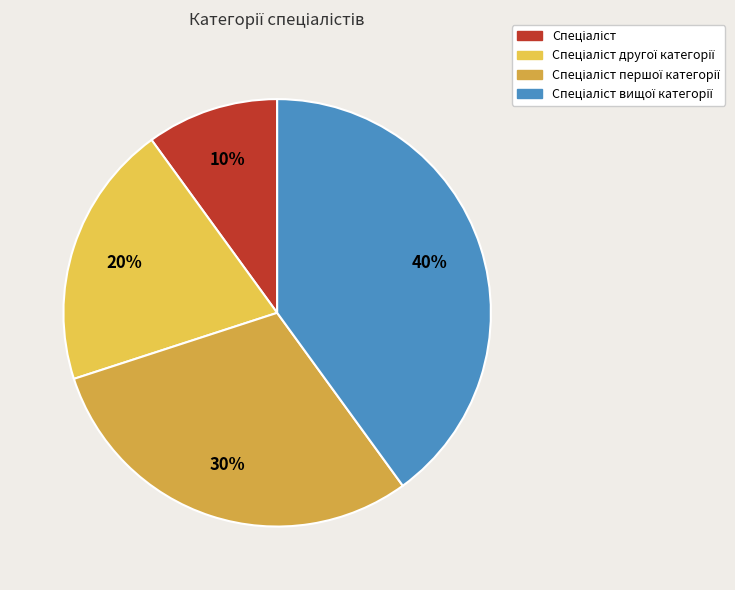

Does Спеціаліст другої категорії represent more than half of the total?

No